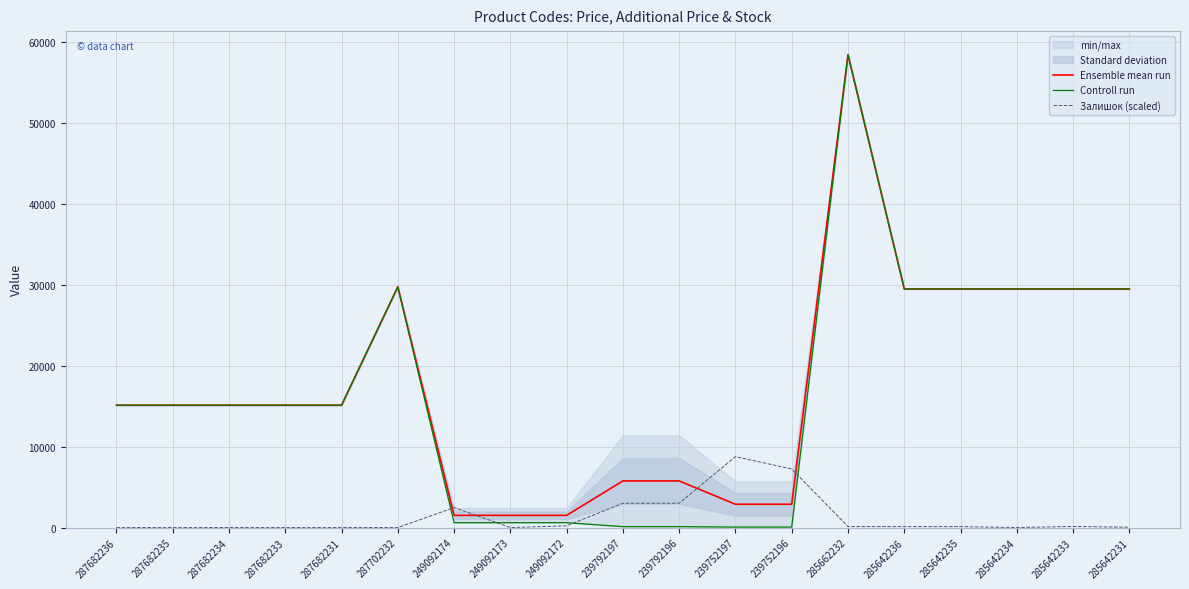

What is the sum of the Ensemble mean run values at 287682235 and 249092173?

16629.3